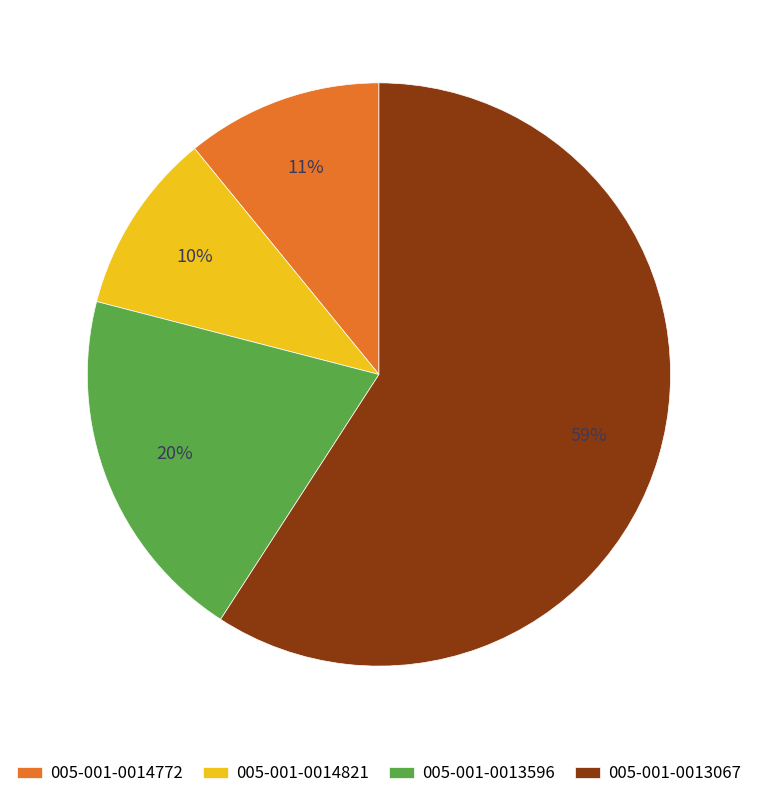

How many segments does this pie chart have?

4